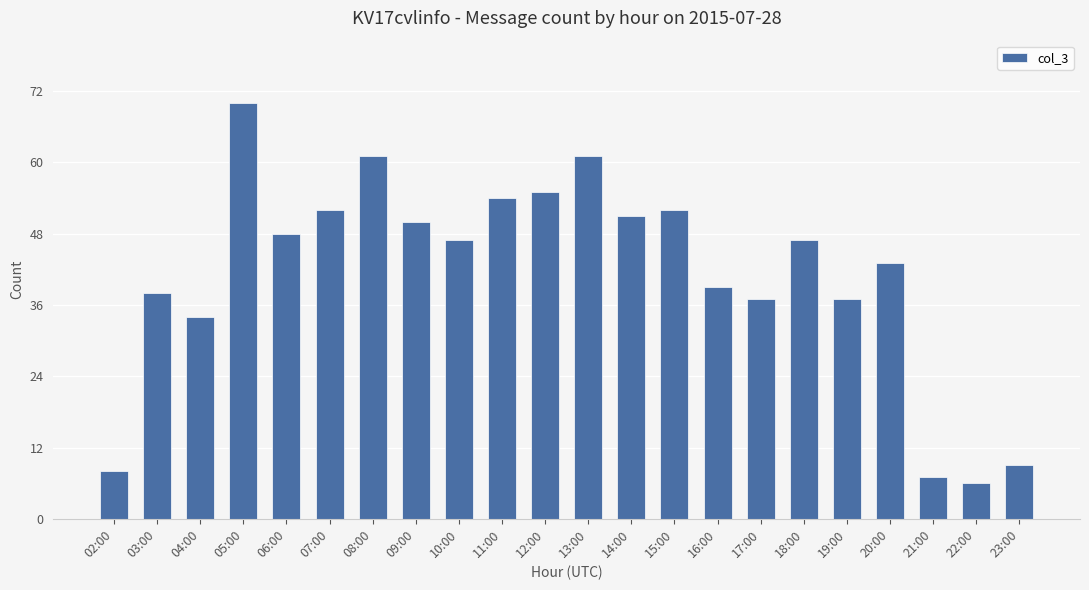

Approximately how many times larger is the value at 12:00 compared to 20:00?

1.3